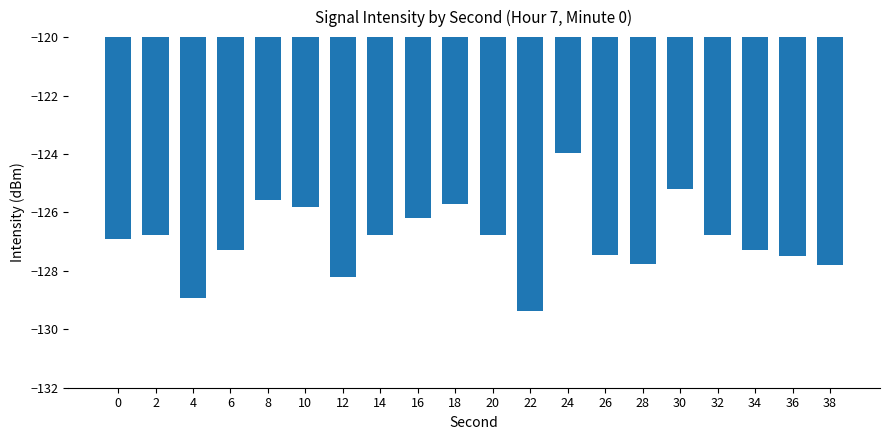

True or false: the data shows -70.5 at 20.

False